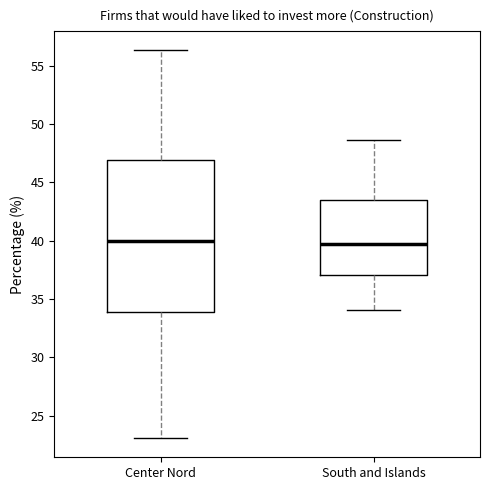

Where does the median line of the box for South and Islands sit on the y-axis? The values are not printed on the chart, so give them approximately, as read against the axis.

39.5